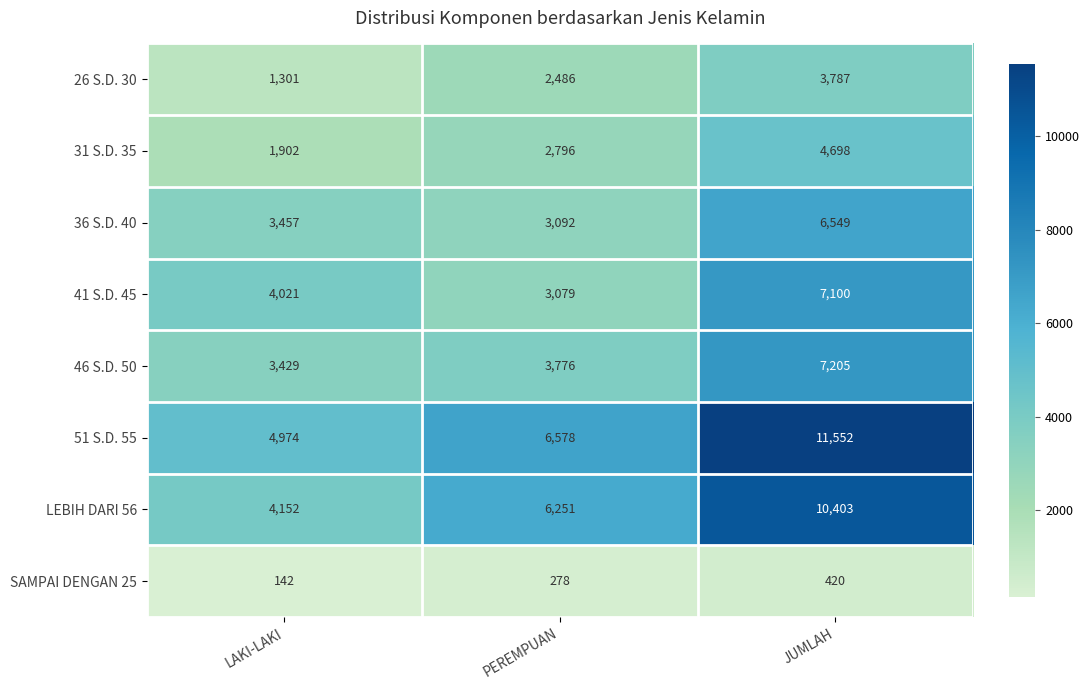

What is the highest value of the 51 S.D. 55 series?

11552